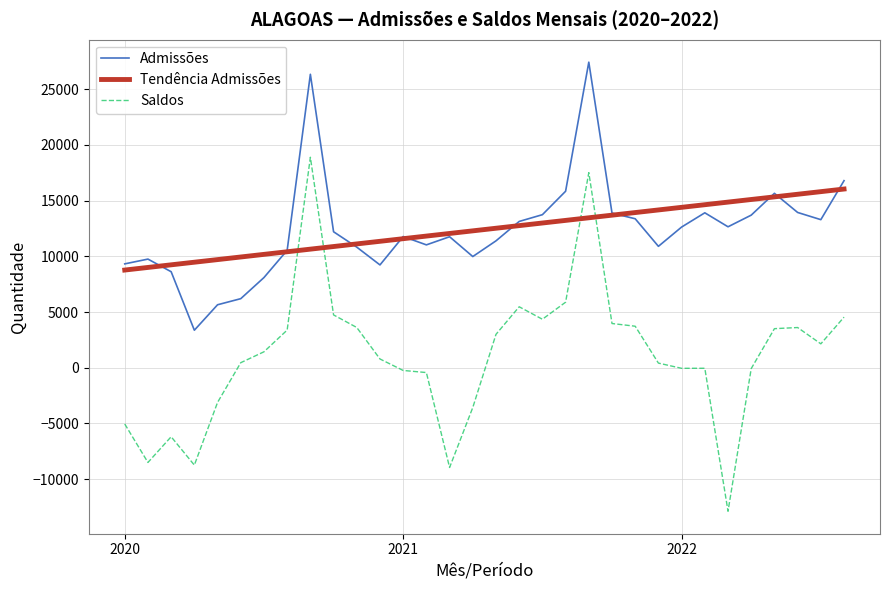

What is the maximum value for Tendência Admissões?

16032.3